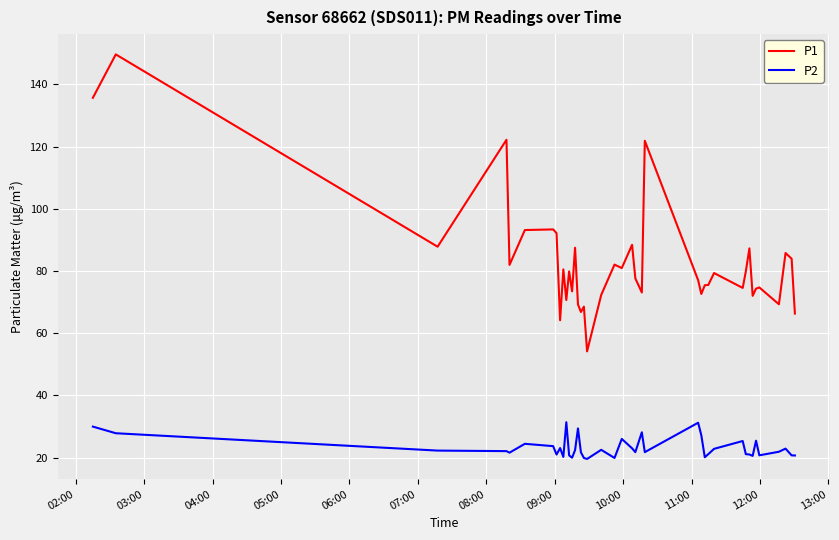

Rank the series by their average value, from lowest to highest.

P2, P1